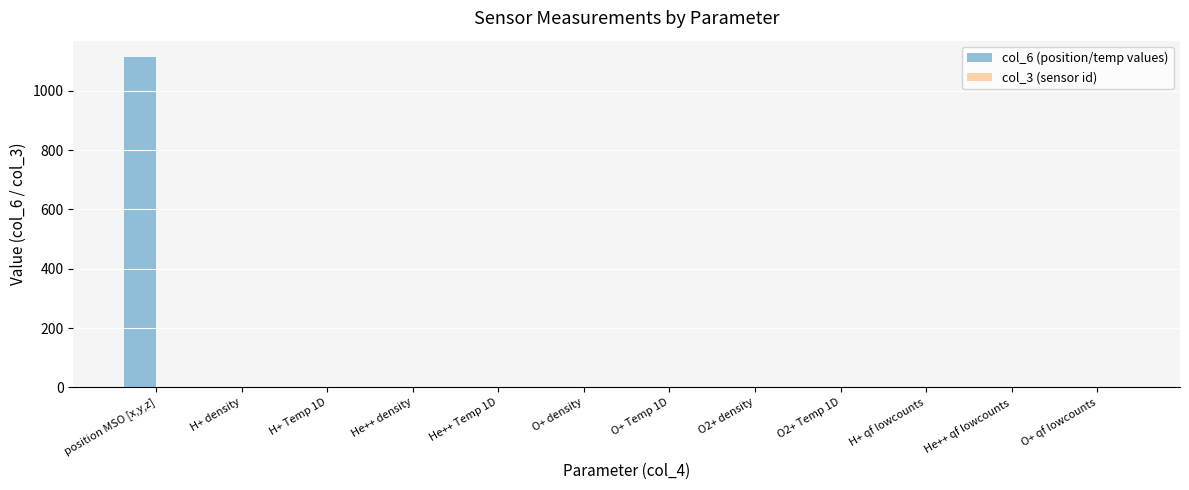

Which series has the largest total across all categories?

col_6 (position/temp values)